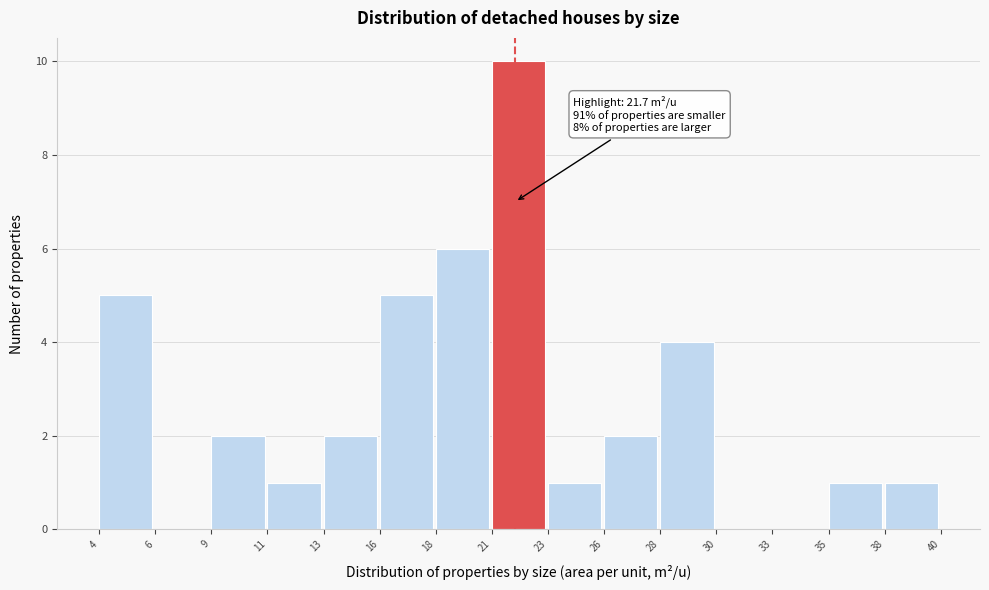

Reading right to left, what are all the values shown in this chart?

38=1	35=1	33=0	30=0	28=4	26=2	23=1	21=10	18=6	16=5	13=2	11=1	9=2	6=0	4=5